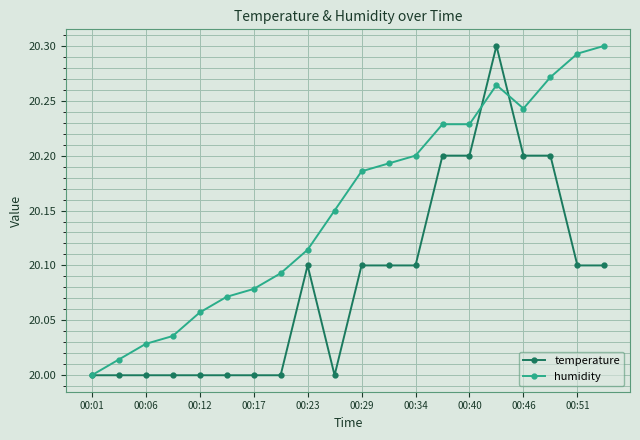

Which series ends up on top after the final intersection of temperature and humidity?

humidity